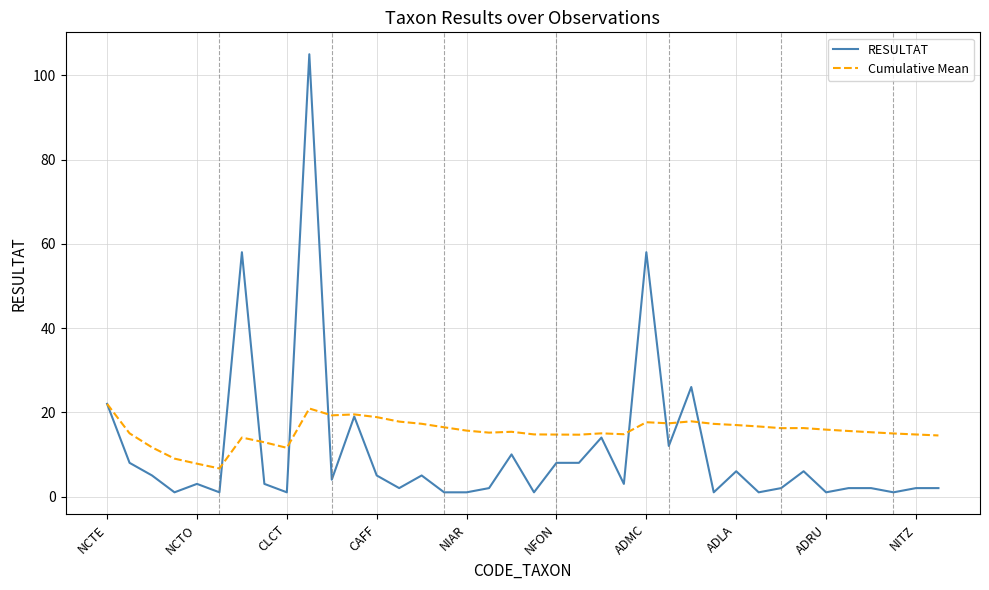

Which series has the largest total across all categories?

Cumulative Mean